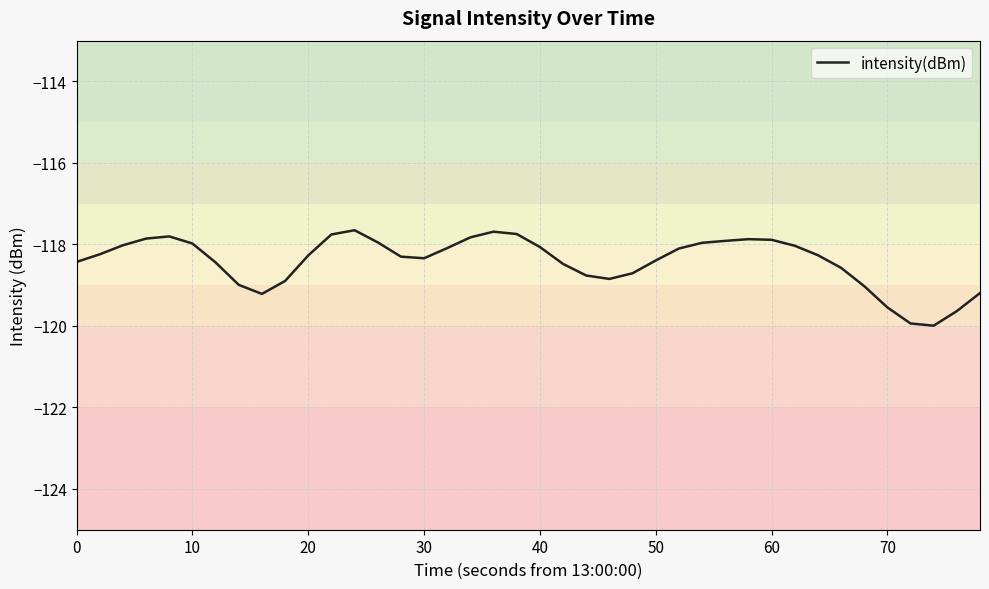

What is the minimum value shown in the chart?

-120.0